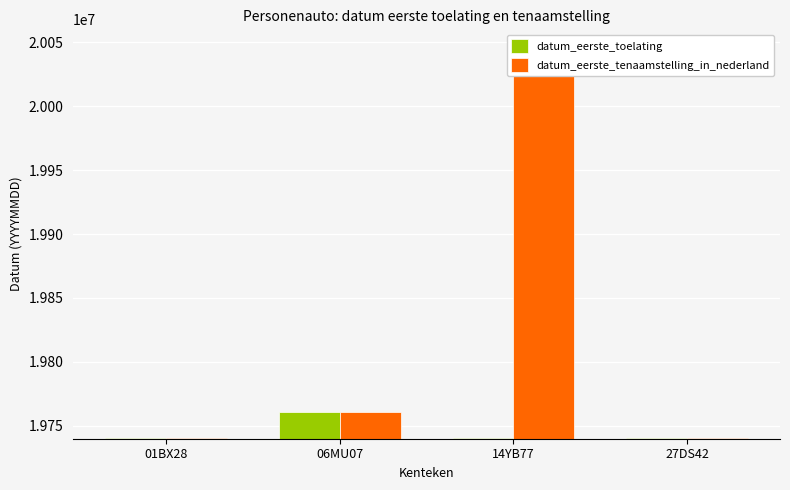

What is the difference between the datum_eerste_toelating values at 27DS42 and 14YB77?

103